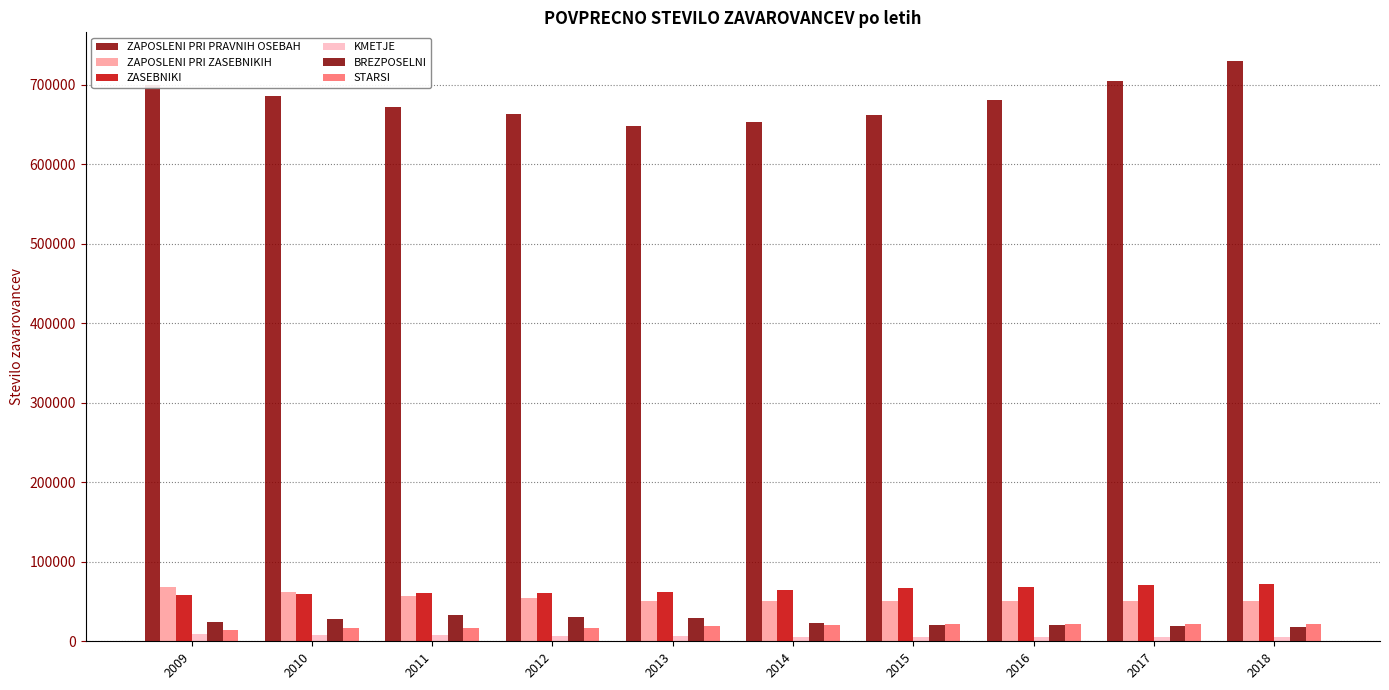

At 2018, list the series in order from smallest to largest.

KMETJE, BREZPOSELNI, STARSI, ZAPOSLENI PRI ZASEBNIKIH, ZASEBNIKI, ZAPOSLENI PRI PRAVNIH OSEBAH